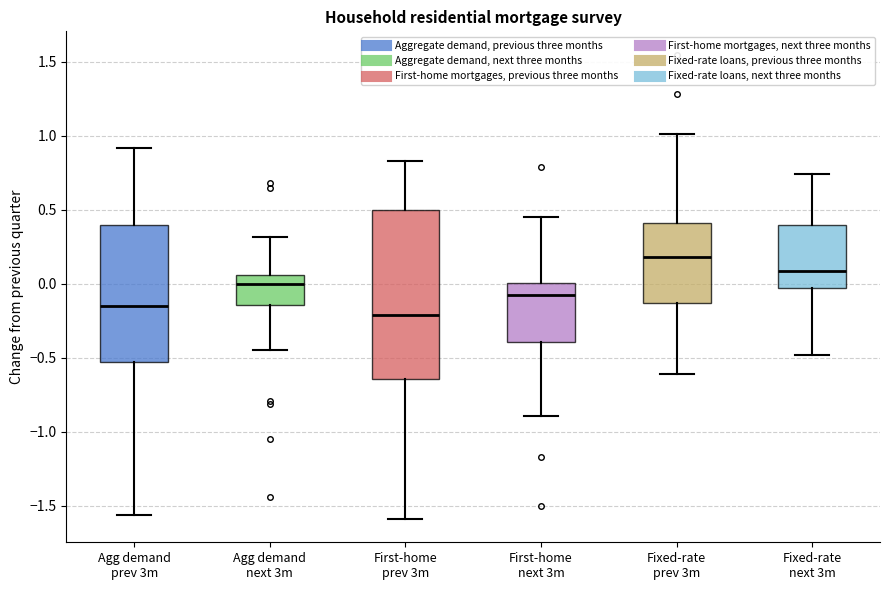

Where does the lower whisker of the box for Fixed-rate prev 3m end on the y-axis? The values are not printed on the chart, so give them approximately, as read against the axis.

-0.60